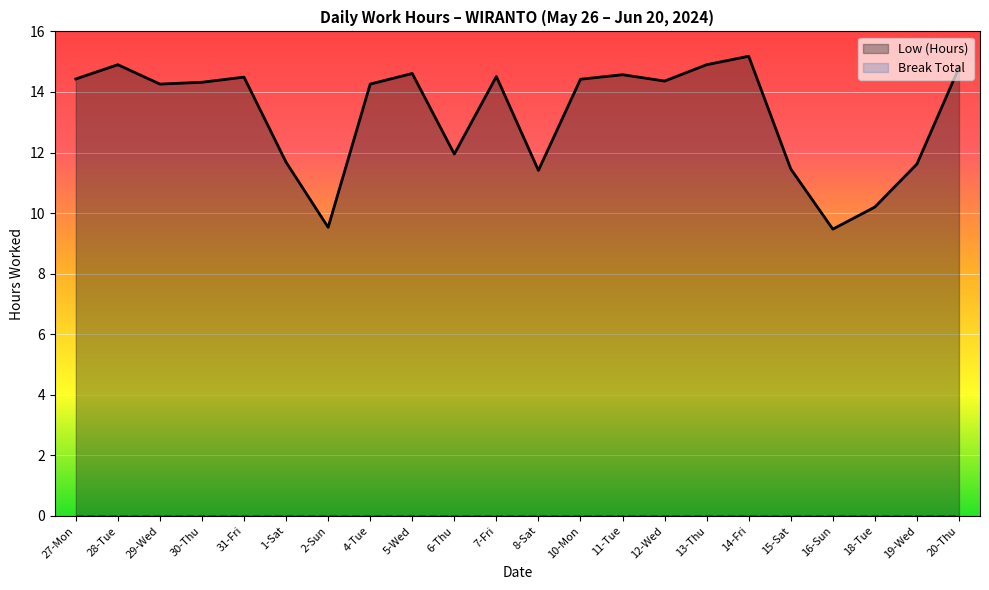

Reading left to right, extract all data points from this chart.

Low (Hours): 27-Mon=14.4	28-Tue=14.9	29-Wed=14.3	30-Thu=14.3	31-Fri=14.5	1-Sat=11.7	2-Sun=9.5	4-Tue=14.3	5-Wed=14.6	6-Thu=11.9	7-Fri=14.5	8-Sat=11.4	10-Mon=14.4	11-Tue=14.6	12-Wed=14.4	13-Thu=14.9	14-Fri=15.2	15-Sat=11.5	16-Sun=9.5	18-Tue=10.2	19-Wed=11.6	20-Thu=14.8
Break Total: 27-Mon=0.0	28-Tue=0.0	29-Wed=0.0	30-Thu=0.0	31-Fri=0.0	1-Sat=0.0	2-Sun=0.0	4-Tue=0.0	5-Wed=0.0	6-Thu=0.0	7-Fri=0.0	8-Sat=0.0	10-Mon=0.0	11-Tue=0.0	12-Wed=0.0	13-Thu=0.0	14-Fri=0.0	15-Sat=0.0	16-Sun=0.0	18-Tue=0.0	19-Wed=0.0	20-Thu=0.0